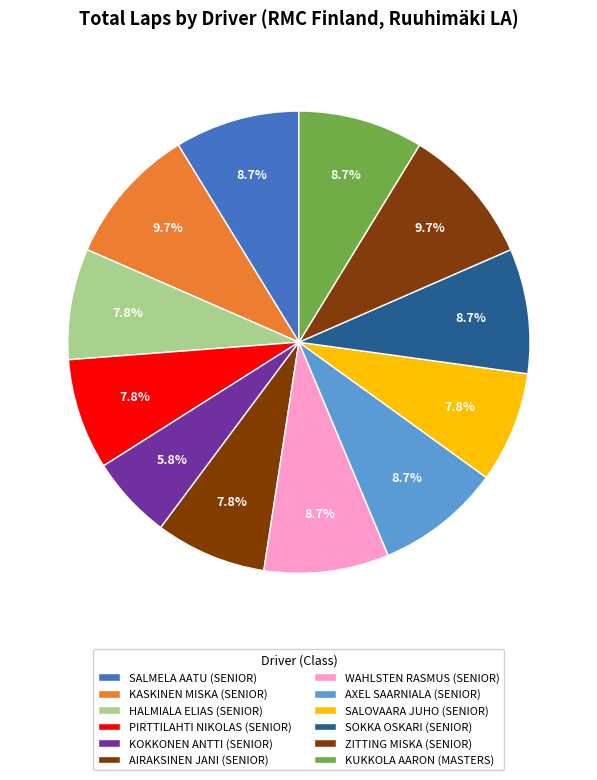

Is it true that SALOVAARA JUHO is 21% of the pie?

False